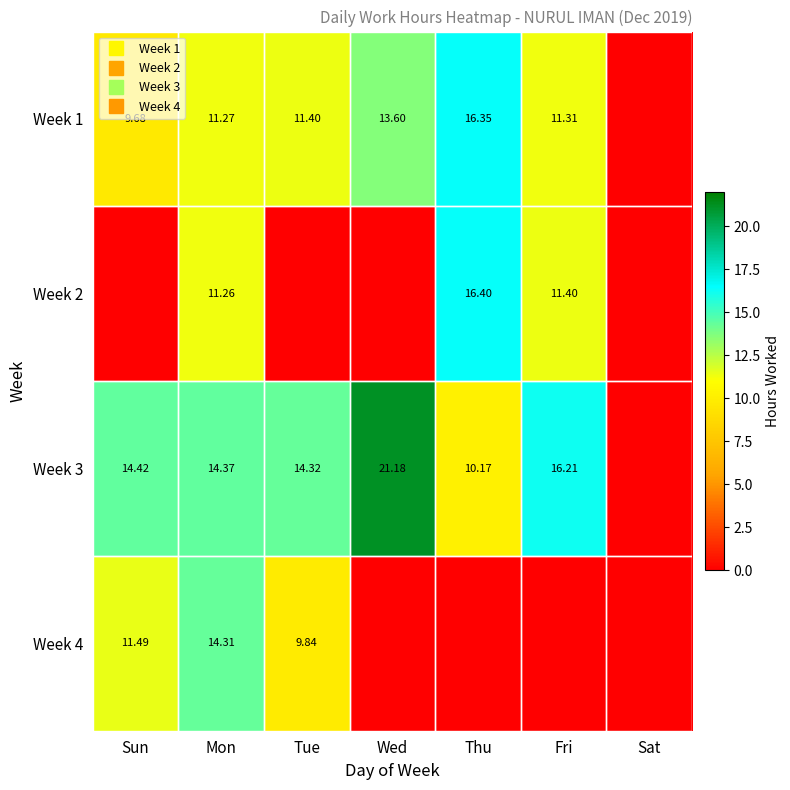

Rank the categories by Week 1 value from highest to lowest.

Thu, Wed, Tue, Fri, Mon, Sun, Sat